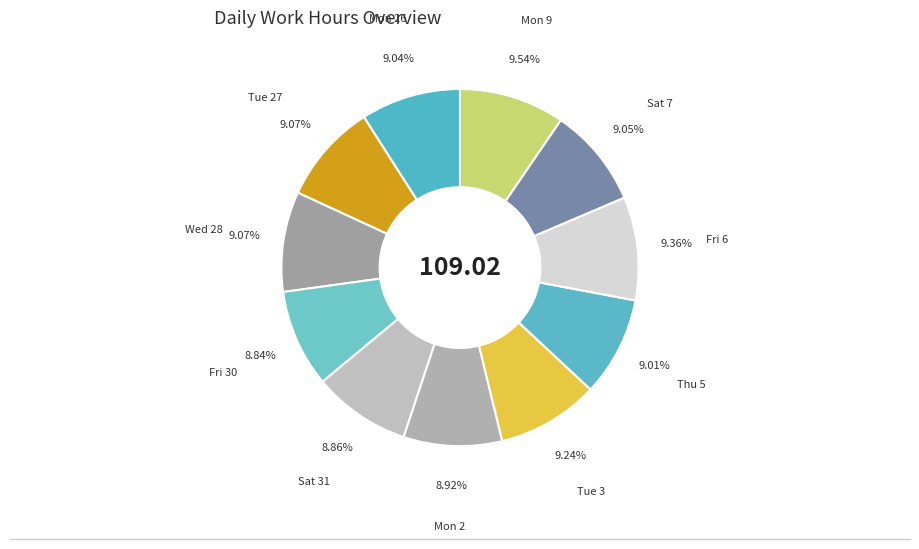

How many segments does this pie chart have?

11